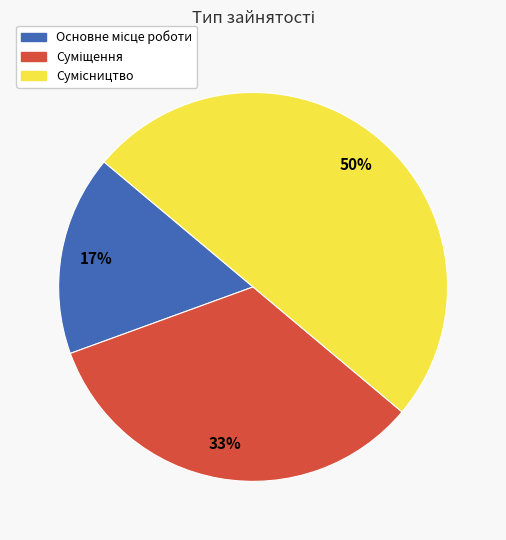

How many slices are in this pie chart?

3